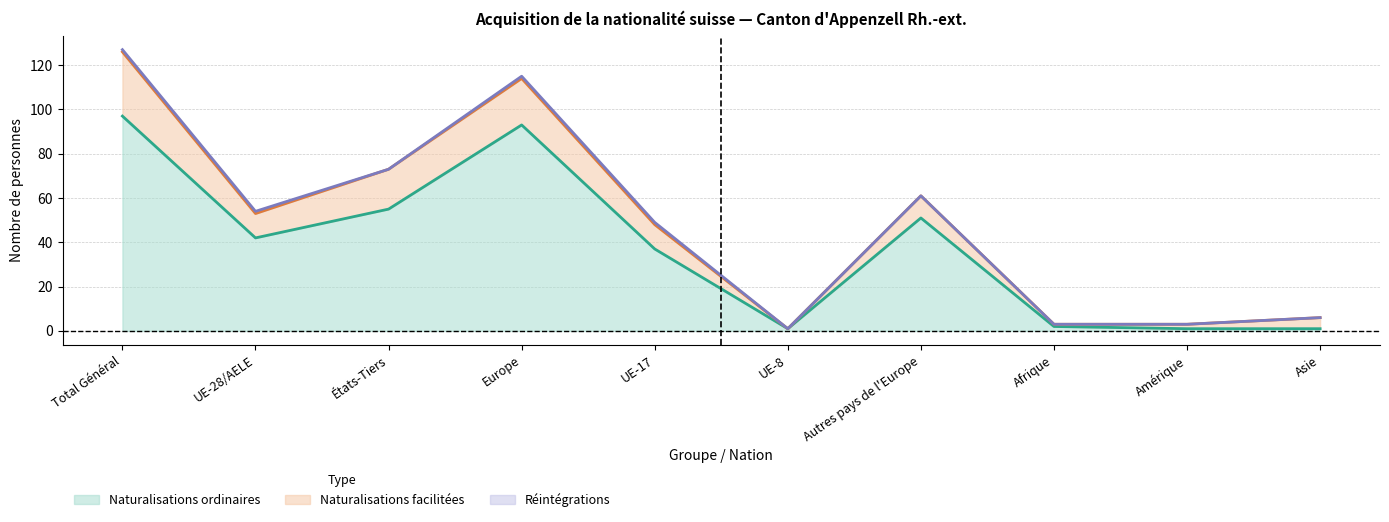

At which label is Total Naturalisations closest to 63?

Autres pays de l'Europe